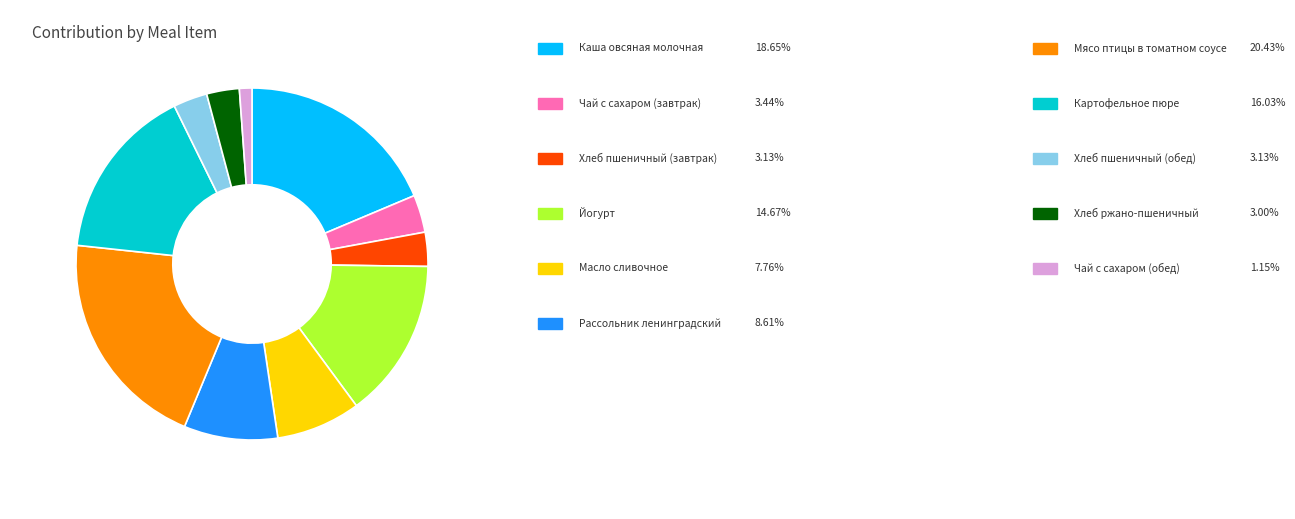

Is there a majority slice in this chart?

No